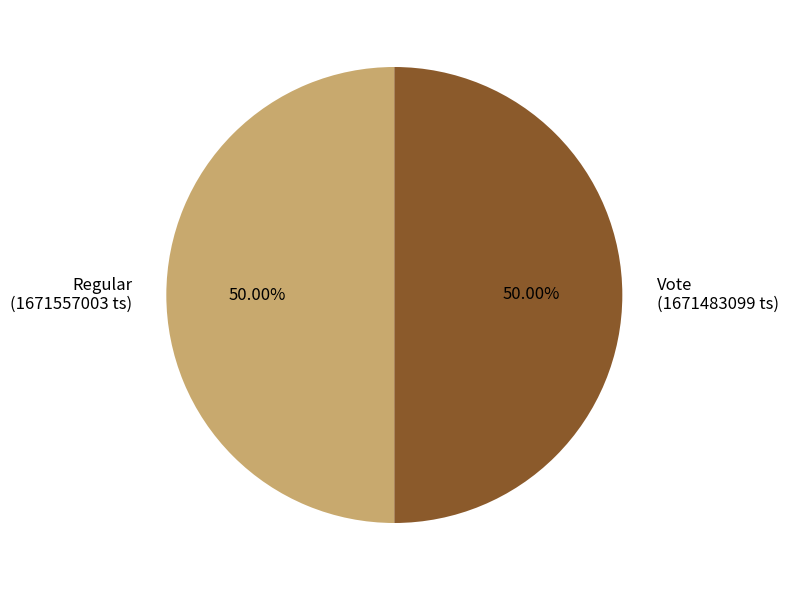

Approximately how many times larger is the value at Regular compared to Vote?

1.0